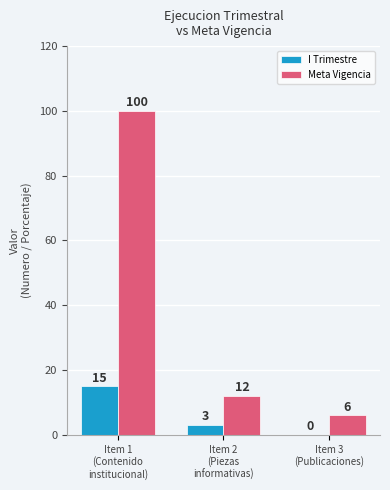

How many I Trimestre values are between 0 and 15?

3